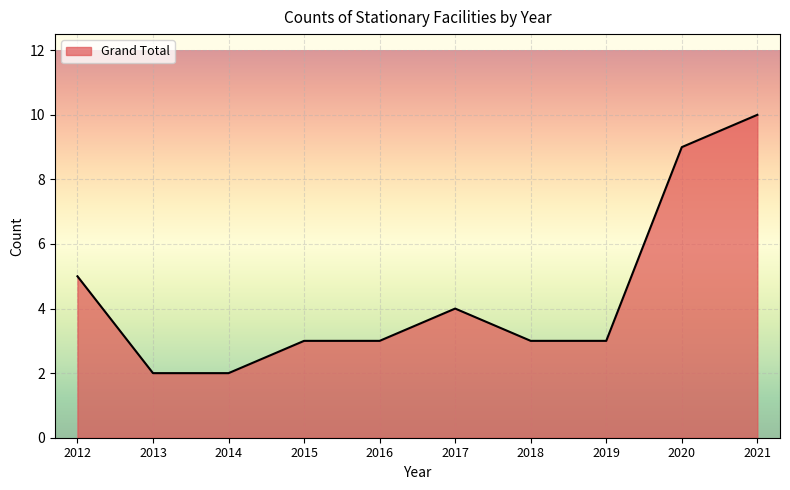

Reading left to right, extract all data points from this chart.

5	2	2	3	3	4	3	3	9	10